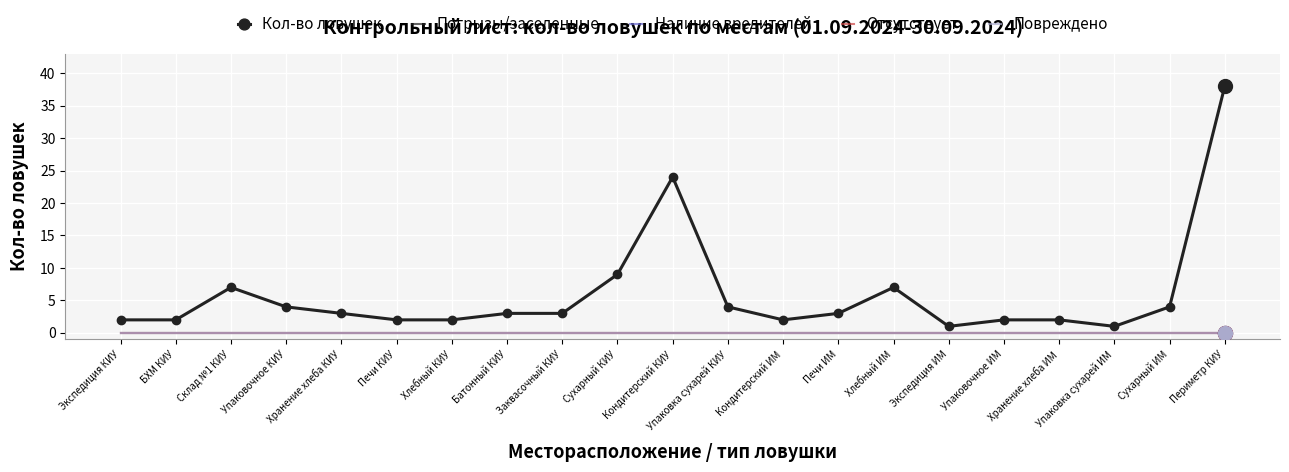

True or false: Погрызы/заселенные and Повреждено cross at least once.

False